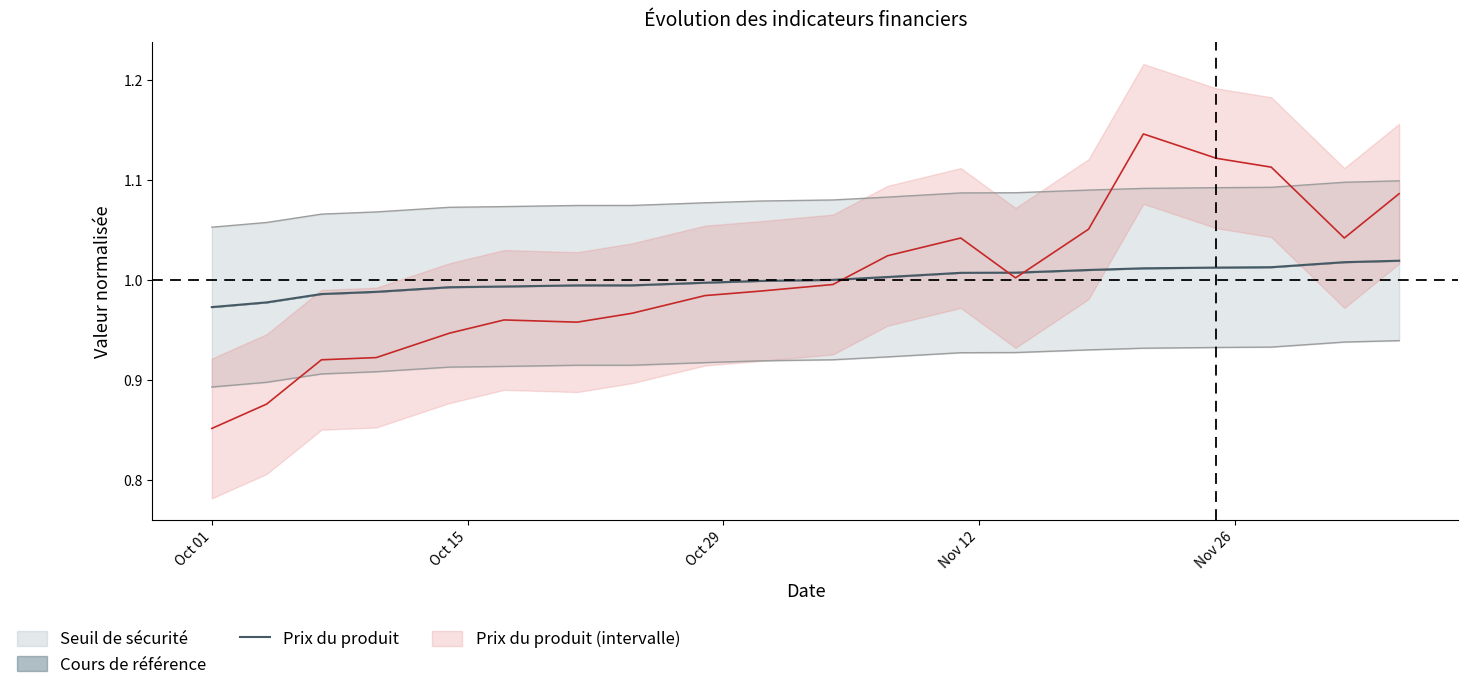

True or false: the data shows 1.5 at Oct 01.

False